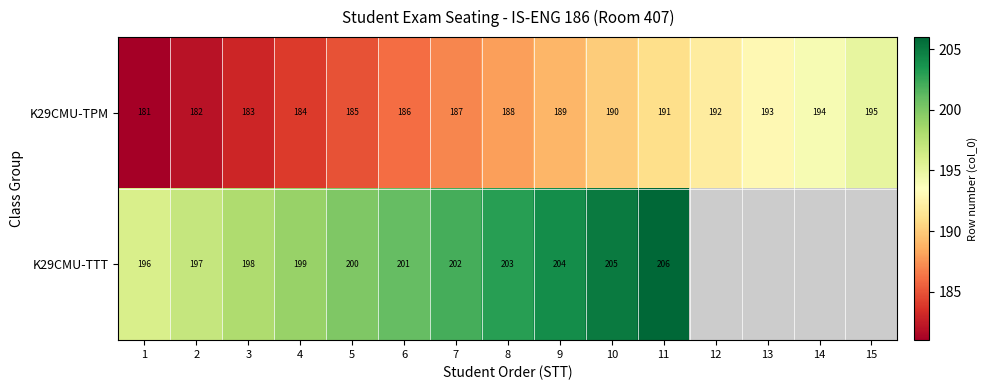

What is the difference between the K29CMU-TTT values at 10 and 2?

8